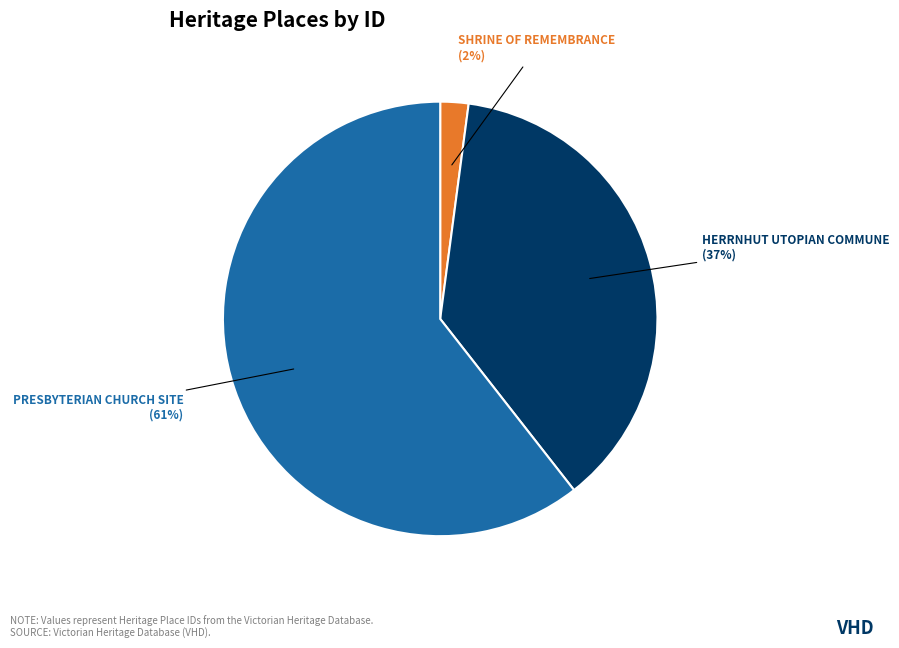

To the nearest percent, what is the average slice percentage?

33%